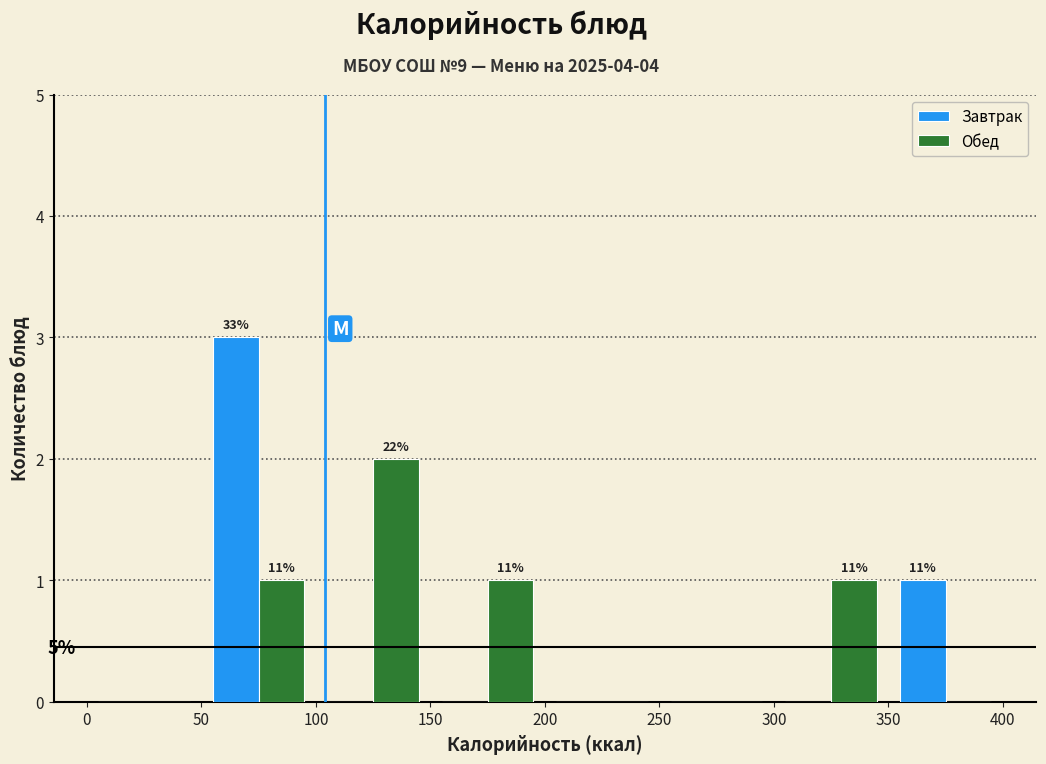

In the Завтрак series, which range on the x-axis has the tallest bar?

50 to 100